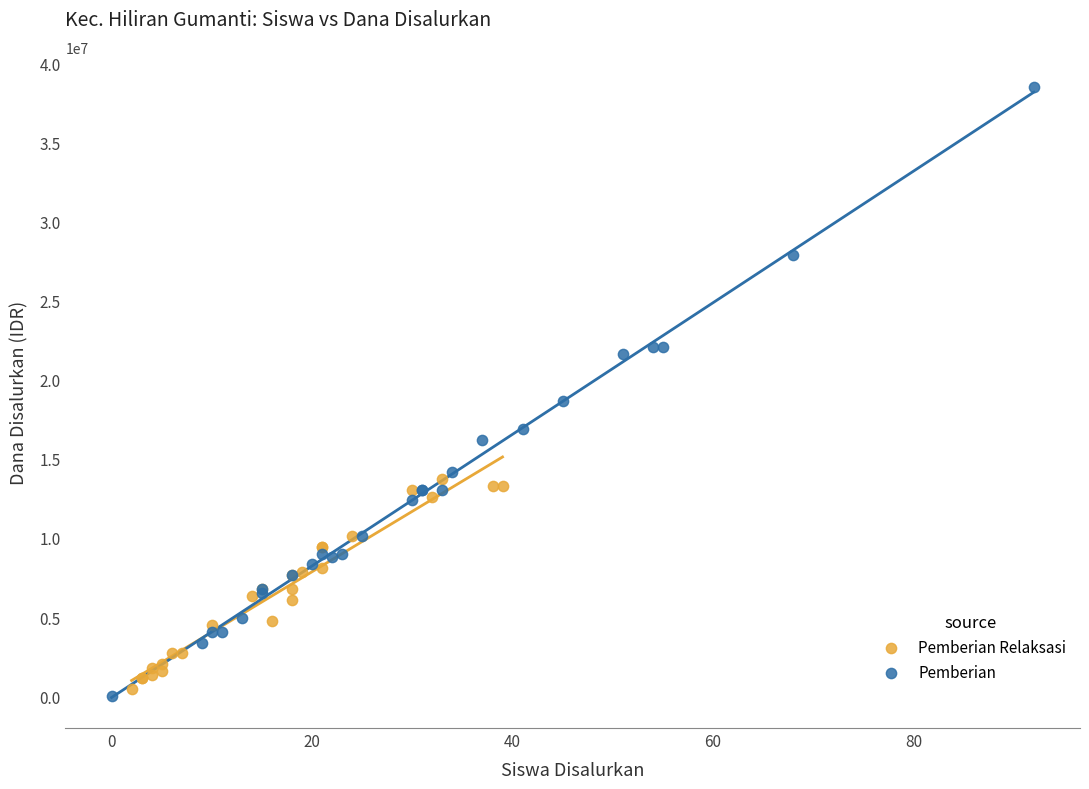

Which series reaches the maximum Y coordinate?

Pemberian